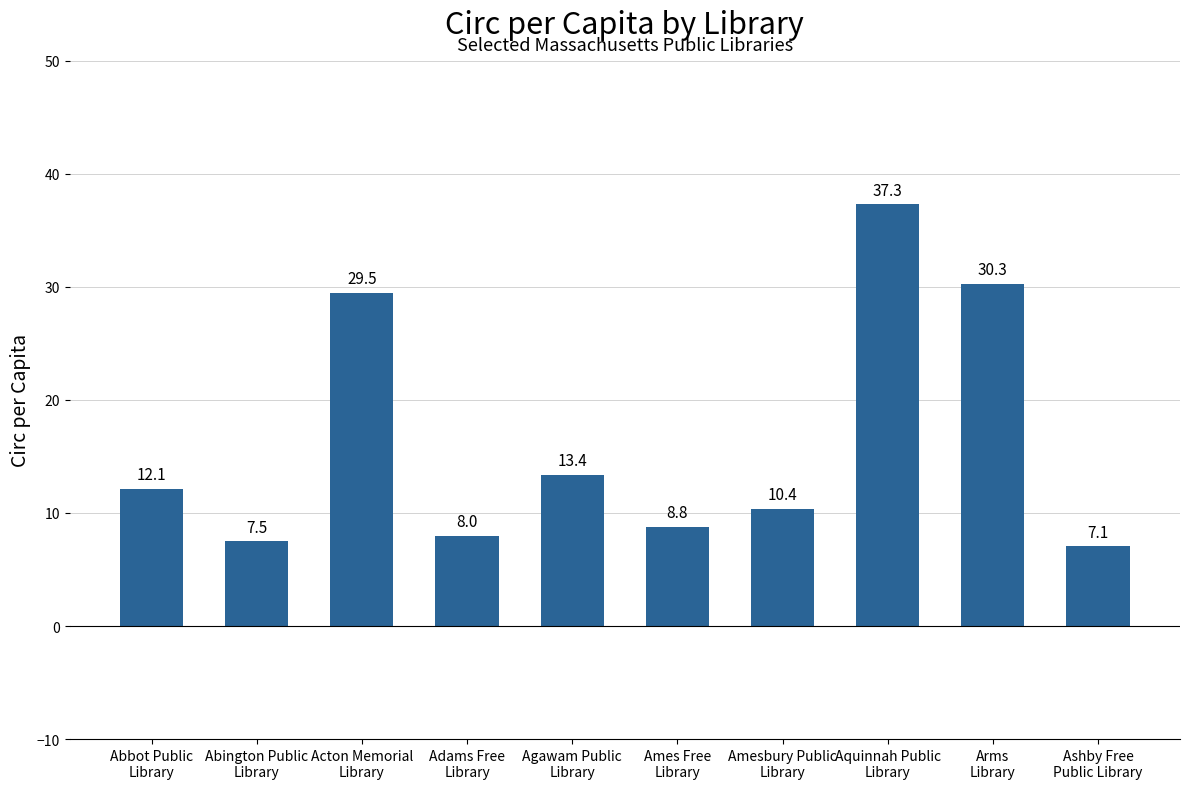

What position from the right is Abbot Public
Library?

10